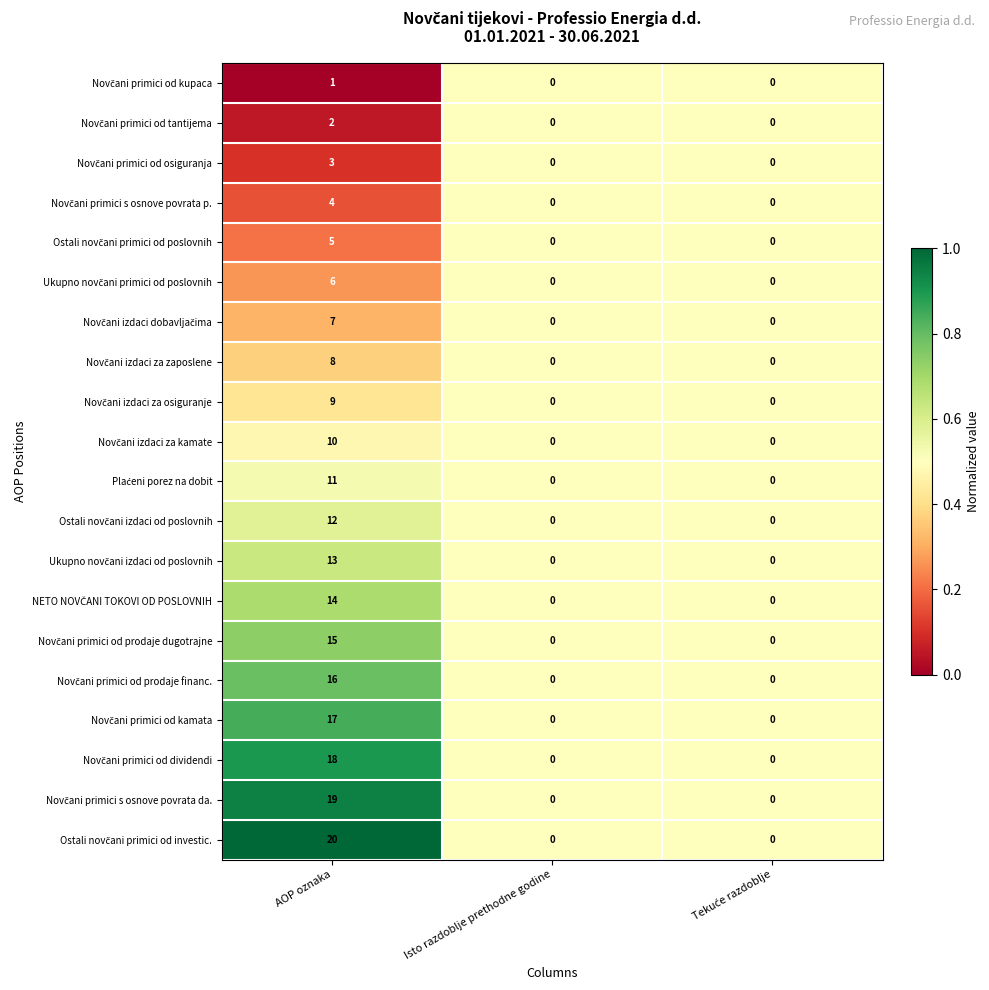

Which category has the highest value across all series?

AOP oznaka